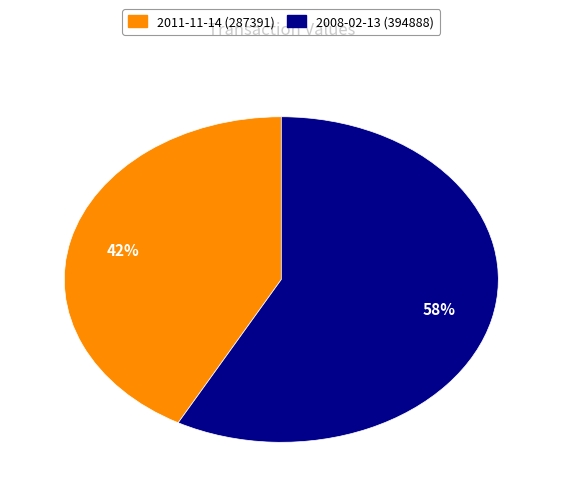

Is 2008-02-13 (394888) the majority of the pie?

Yes